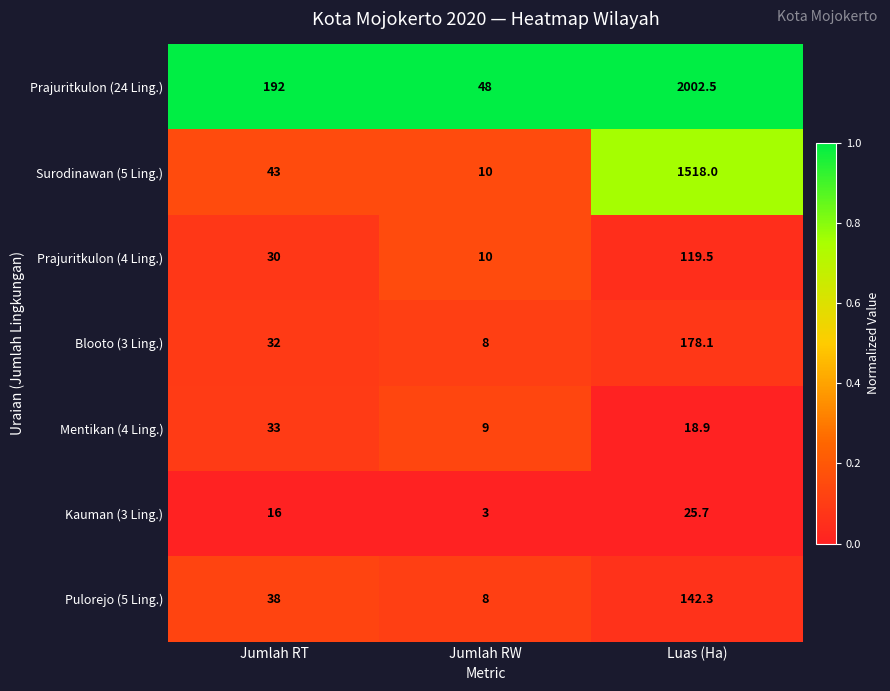

What is the lowest value of the Mentikan (4 Ling.) series?

9.0